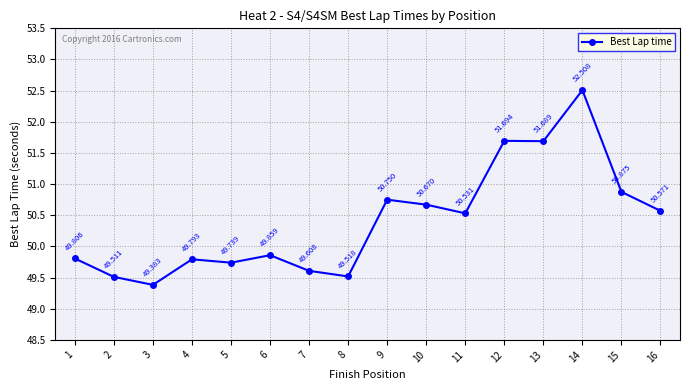

What is the maximum value shown in the chart?

52.5